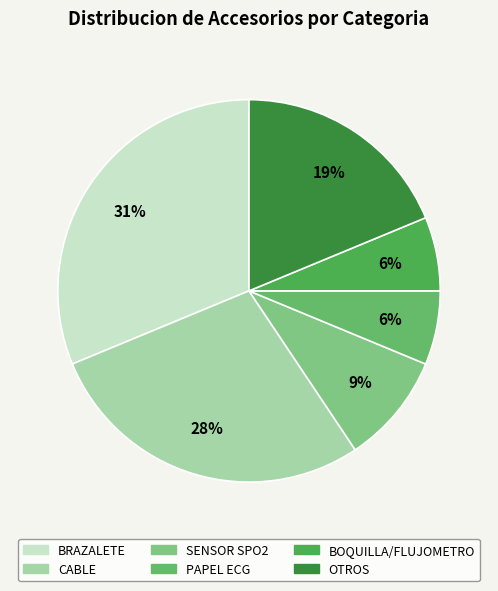

What is the total percentage of PAPEL ECG and OTROS?

25.0%